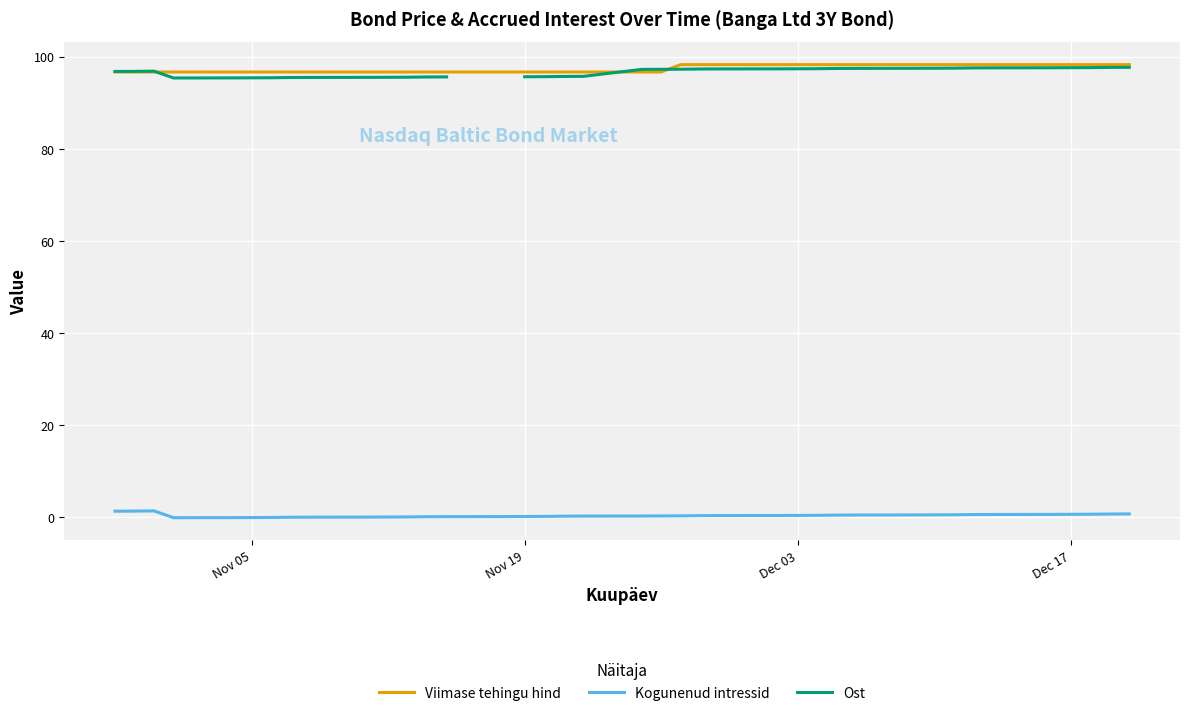

What is the difference between the second highest and minimum values in the Kogunenud intressid series?

1.4